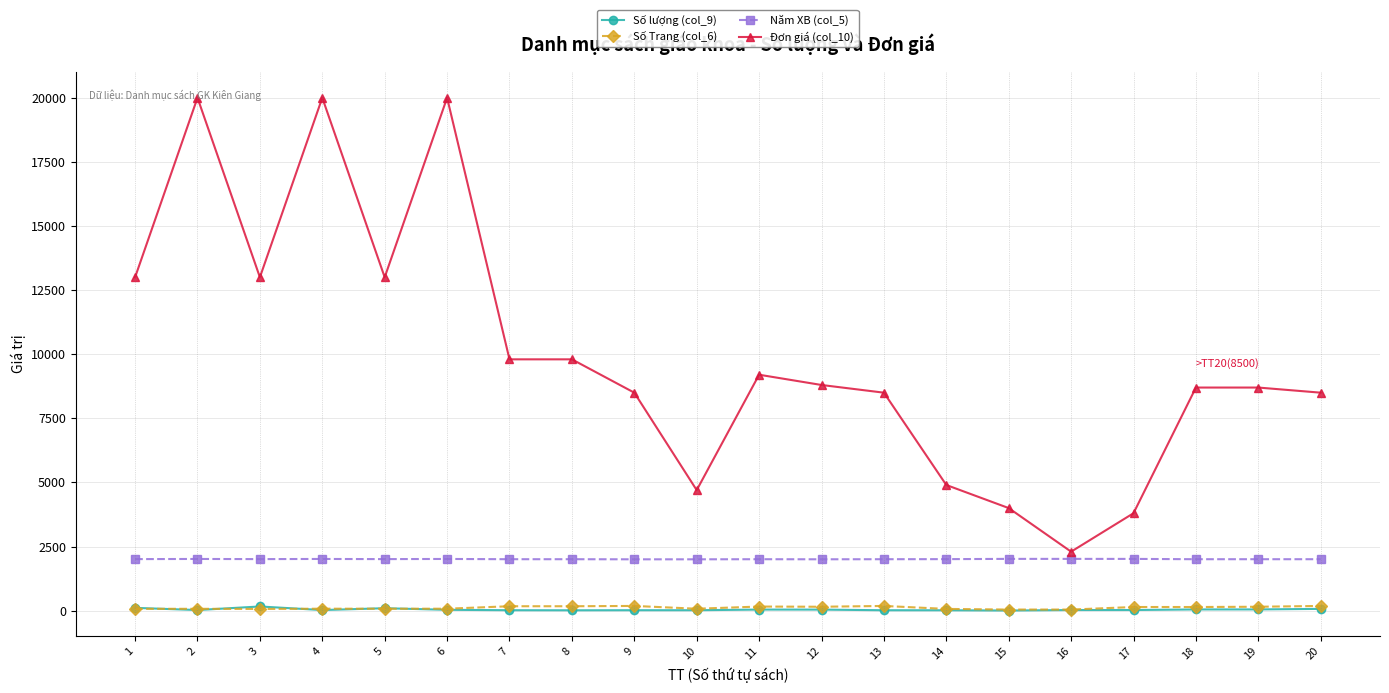

Does the chart have visible grid lines?

Yes